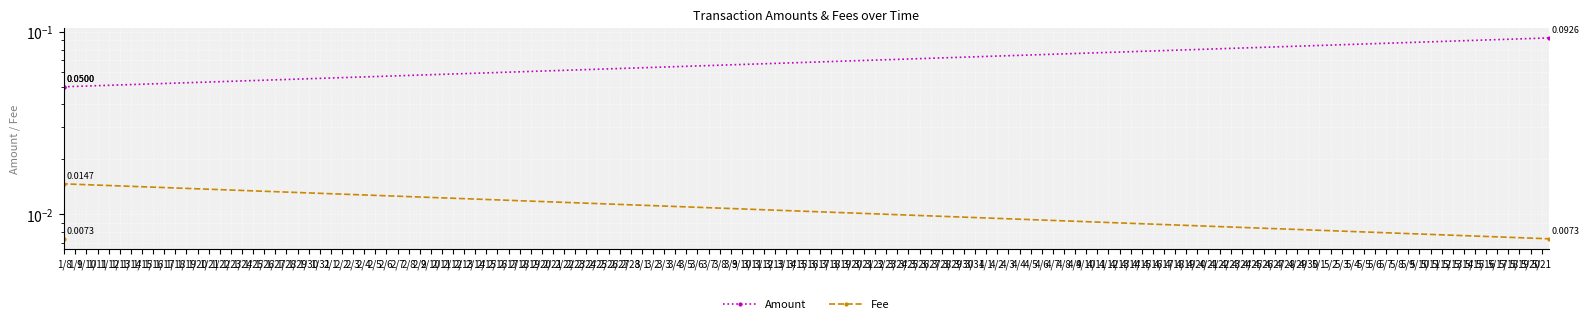

Which series changed the most between 1/8 and 1/9?

Fee